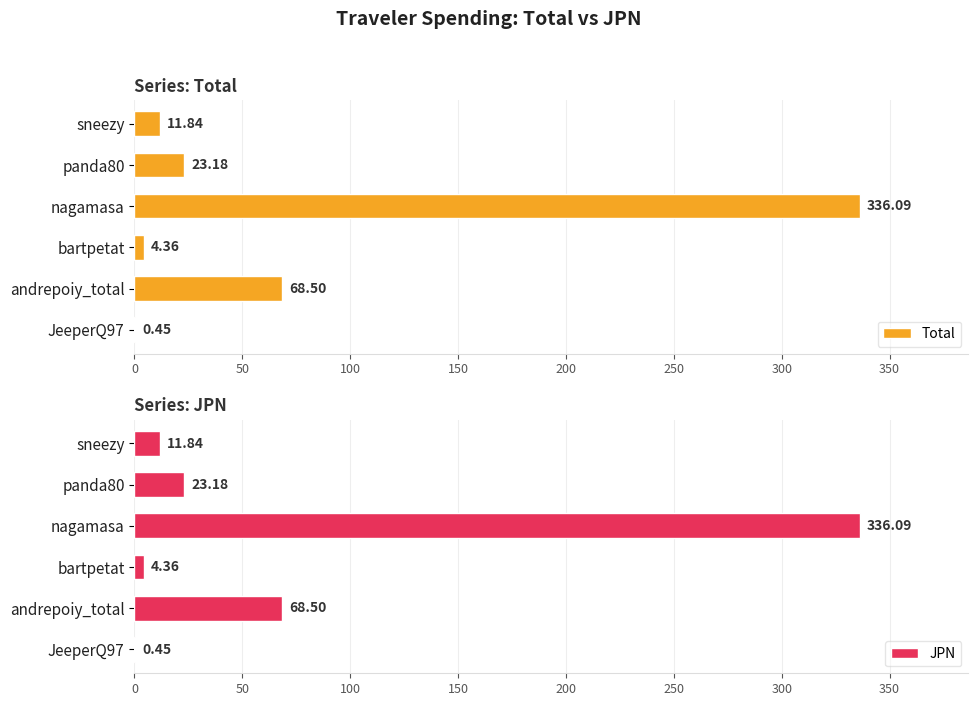

True or false: Total has a value of 68.5 at andrepoiy_total.

True